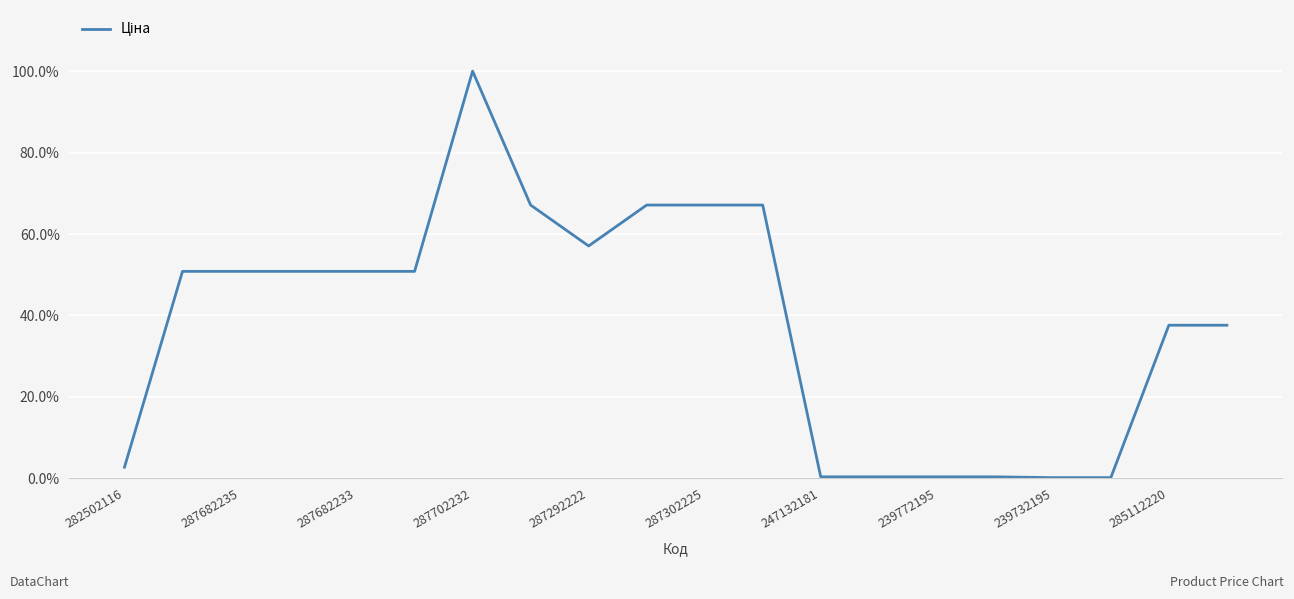

What is the difference between the maximum and minimum values?

99.8